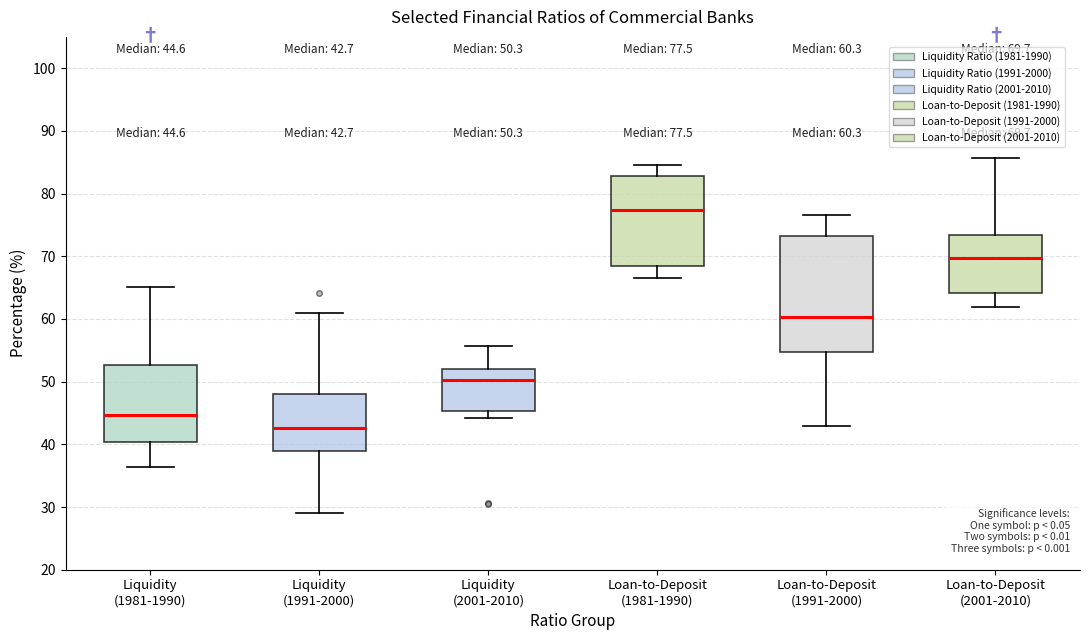

Comparing the boxes themselves (not the whiskers), which one is the tallest?

Loan-to-Deposit (1991-2000)